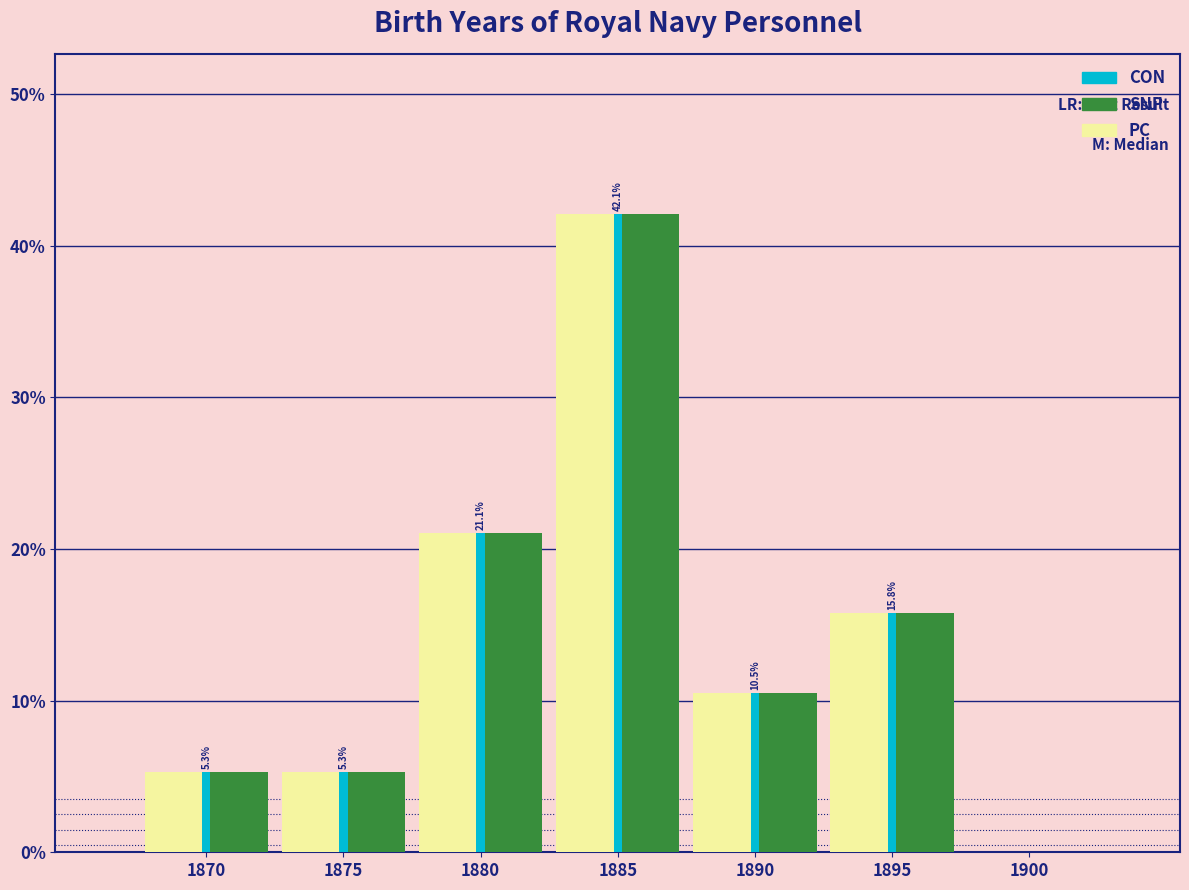

What are all the series names shown in the legend?

CON, SNP, PC